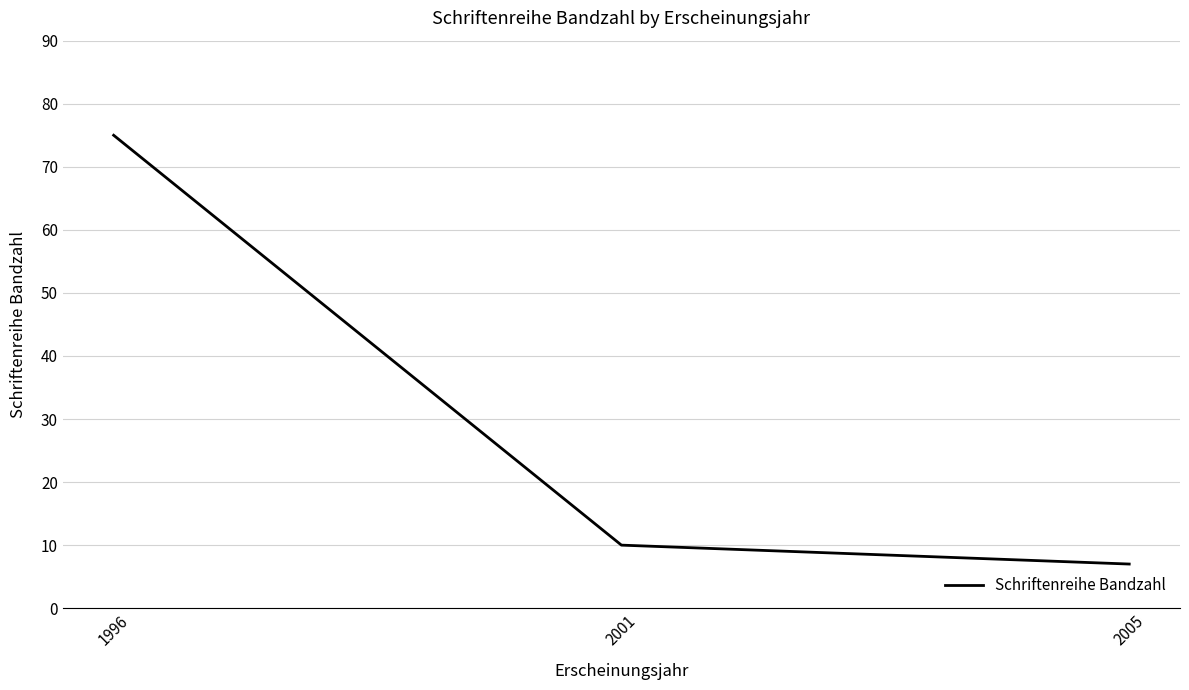

Reading left to right, transcribe all the data shown in this chart.

1996=75	2001=10	2005=7